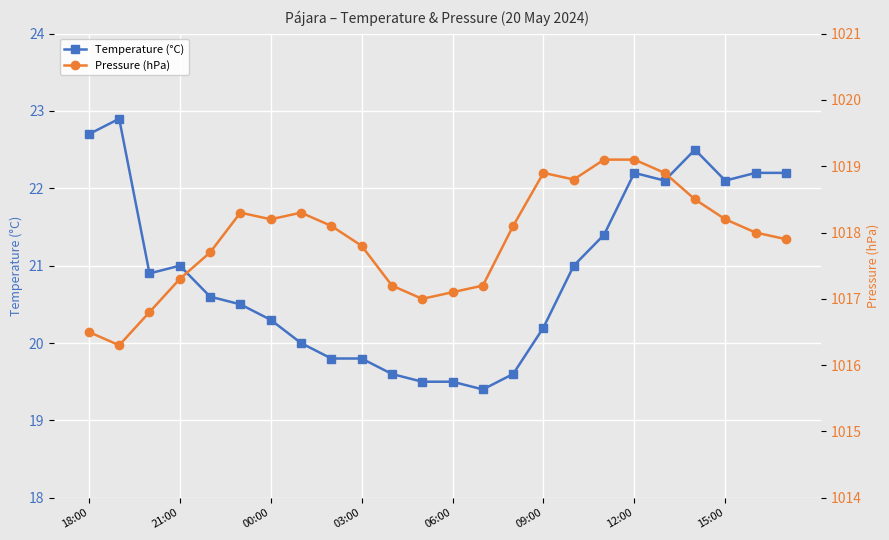

Rank the series by their maximum value, from lowest to highest.

Temperature (°C), Pressure (hPa)